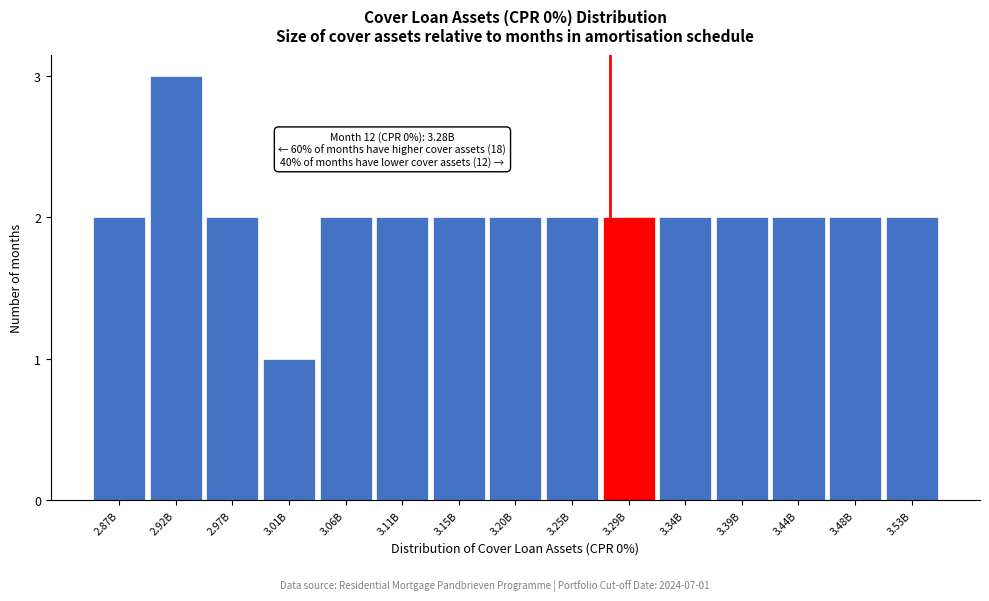

Reading right to left, extract all data points from this chart.

2	2	2	2	2	2	2	2	2	2	2	1	2	3	2